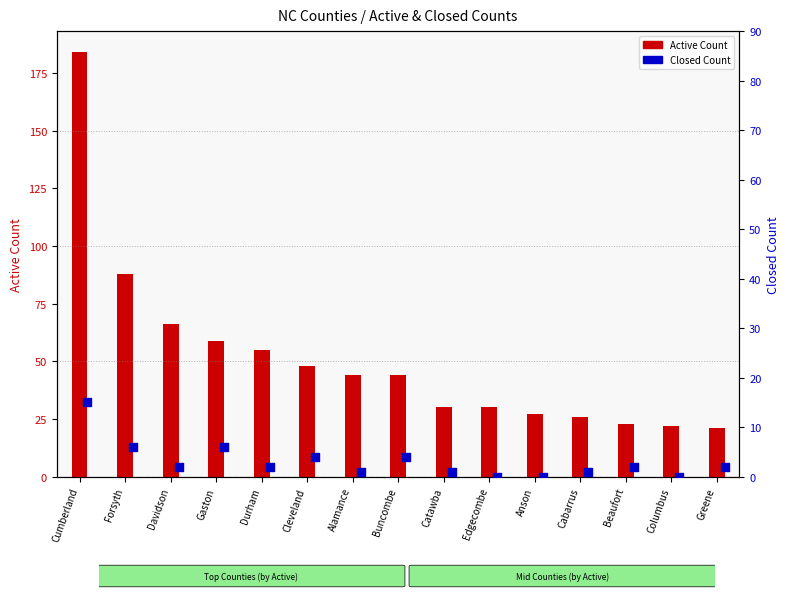

At which category is the sum across all series the highest?

Cumberland